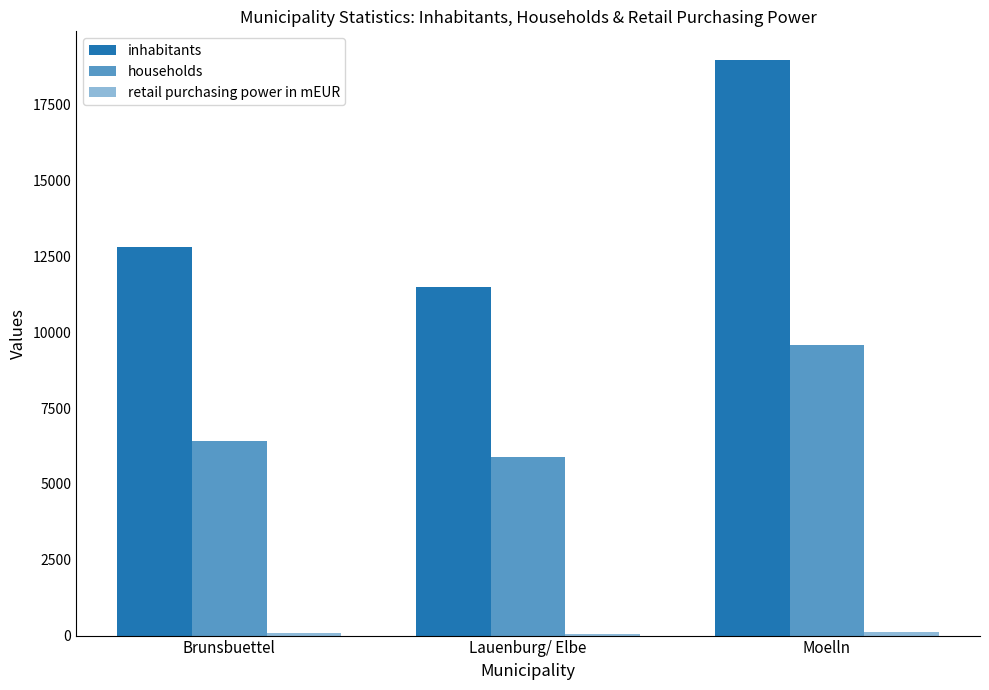

How many categories are shown in the chart?

3